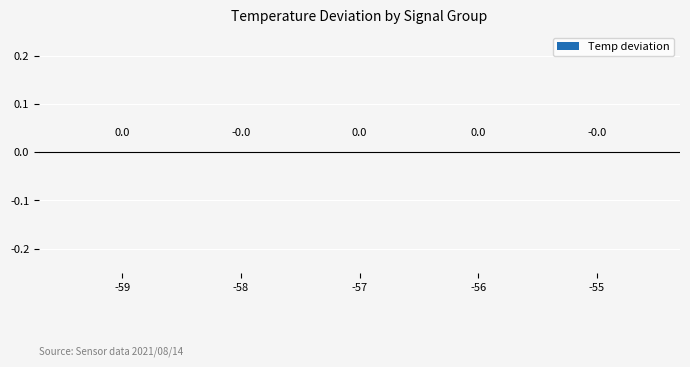

Is it true that the value at -58 is 34.8?

False